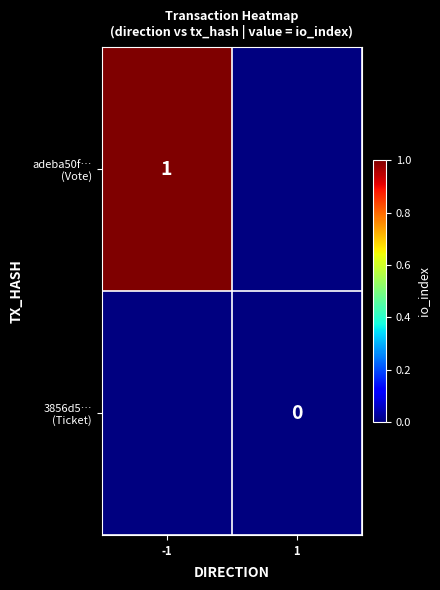

At which label does 3856d5… (Ticket) reach its peak?

-1